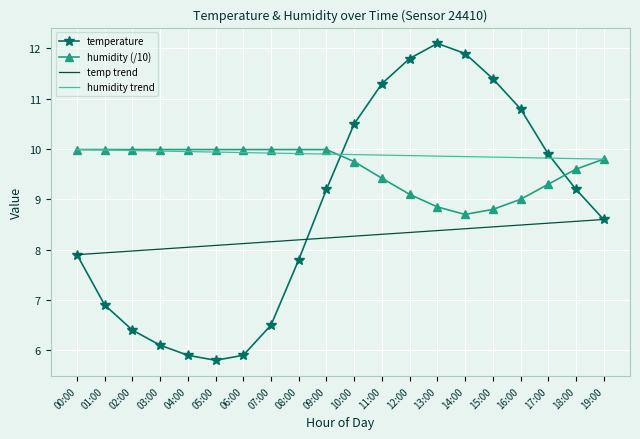

What value does the temp trend series have at 00:00?

7.9